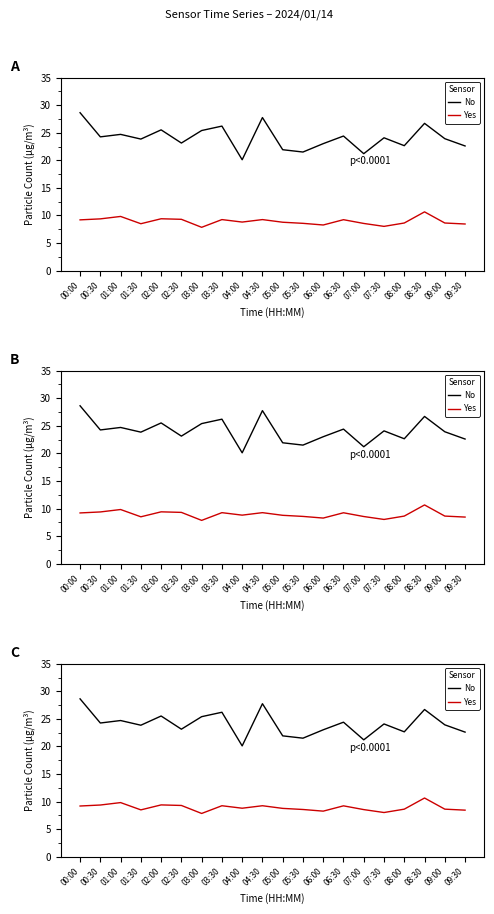

Reading left to right, extract all data points from this chart.

No: 00:00=28.6	00:30=24.2	01:00=24.7	01:30=23.9	02:00=25.5	02:30=23.1	03:00=25.4	03:30=26.2	04:00=20.1	04:30=27.8	05:00=21.9	05:30=21.5	06:00=23.0	06:30=24.4	07:00=21.2	07:30=24.1	08:00=22.6	08:30=26.7	09:00=23.9	09:30=22.6
Yes: 00:00=9.2	00:30=9.4	01:00=9.8	01:30=8.5	02:00=9.4	02:30=9.3	03:00=7.8	03:30=9.2	04:00=8.8	04:30=9.2	05:00=8.8	05:30=8.6	06:00=8.3	06:30=9.2	07:00=8.6	07:30=8.0	08:00=8.6	08:30=10.7	09:00=8.6	09:30=8.4